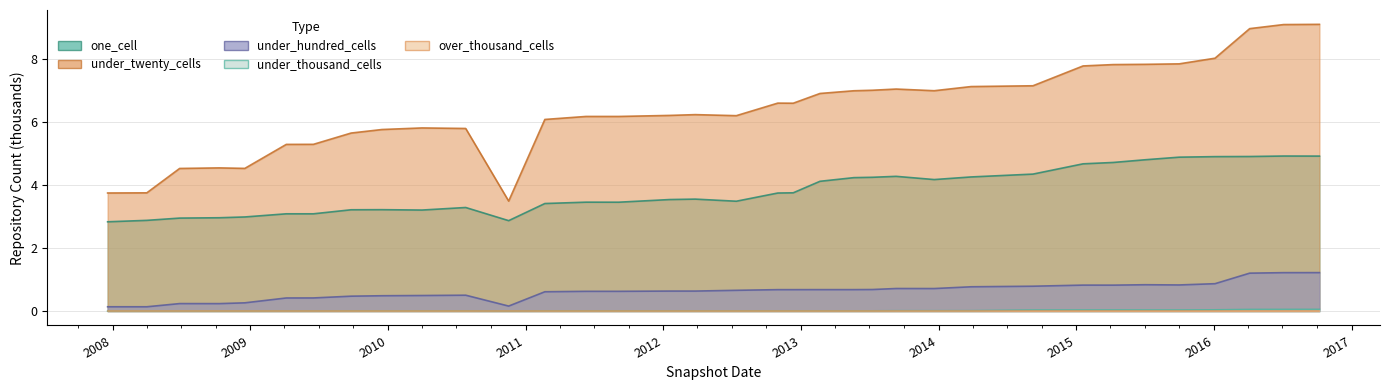

What is the difference between the under_hundred_cells values at 2012-12-11 and 2015-07-03?

0.2